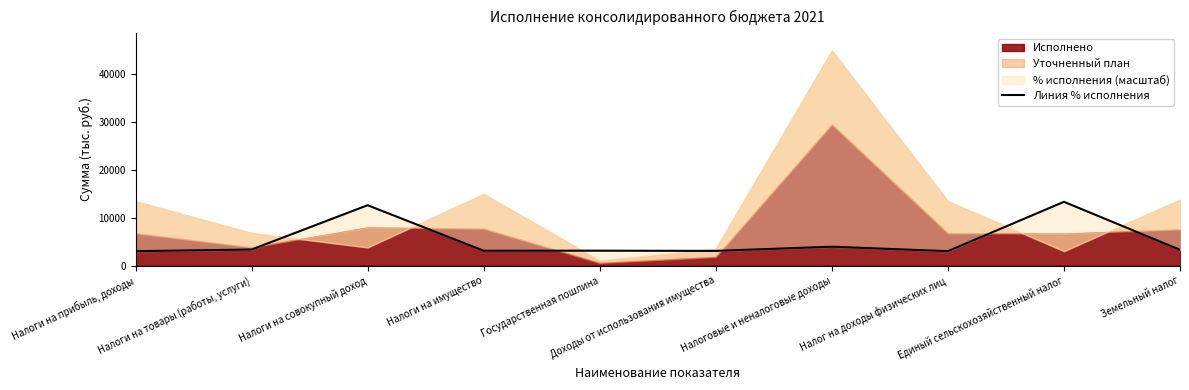

What is the ratio of the value at Налоговые и неналоговые доходы to the value at Налоги на прибыль, доходы?

1.3